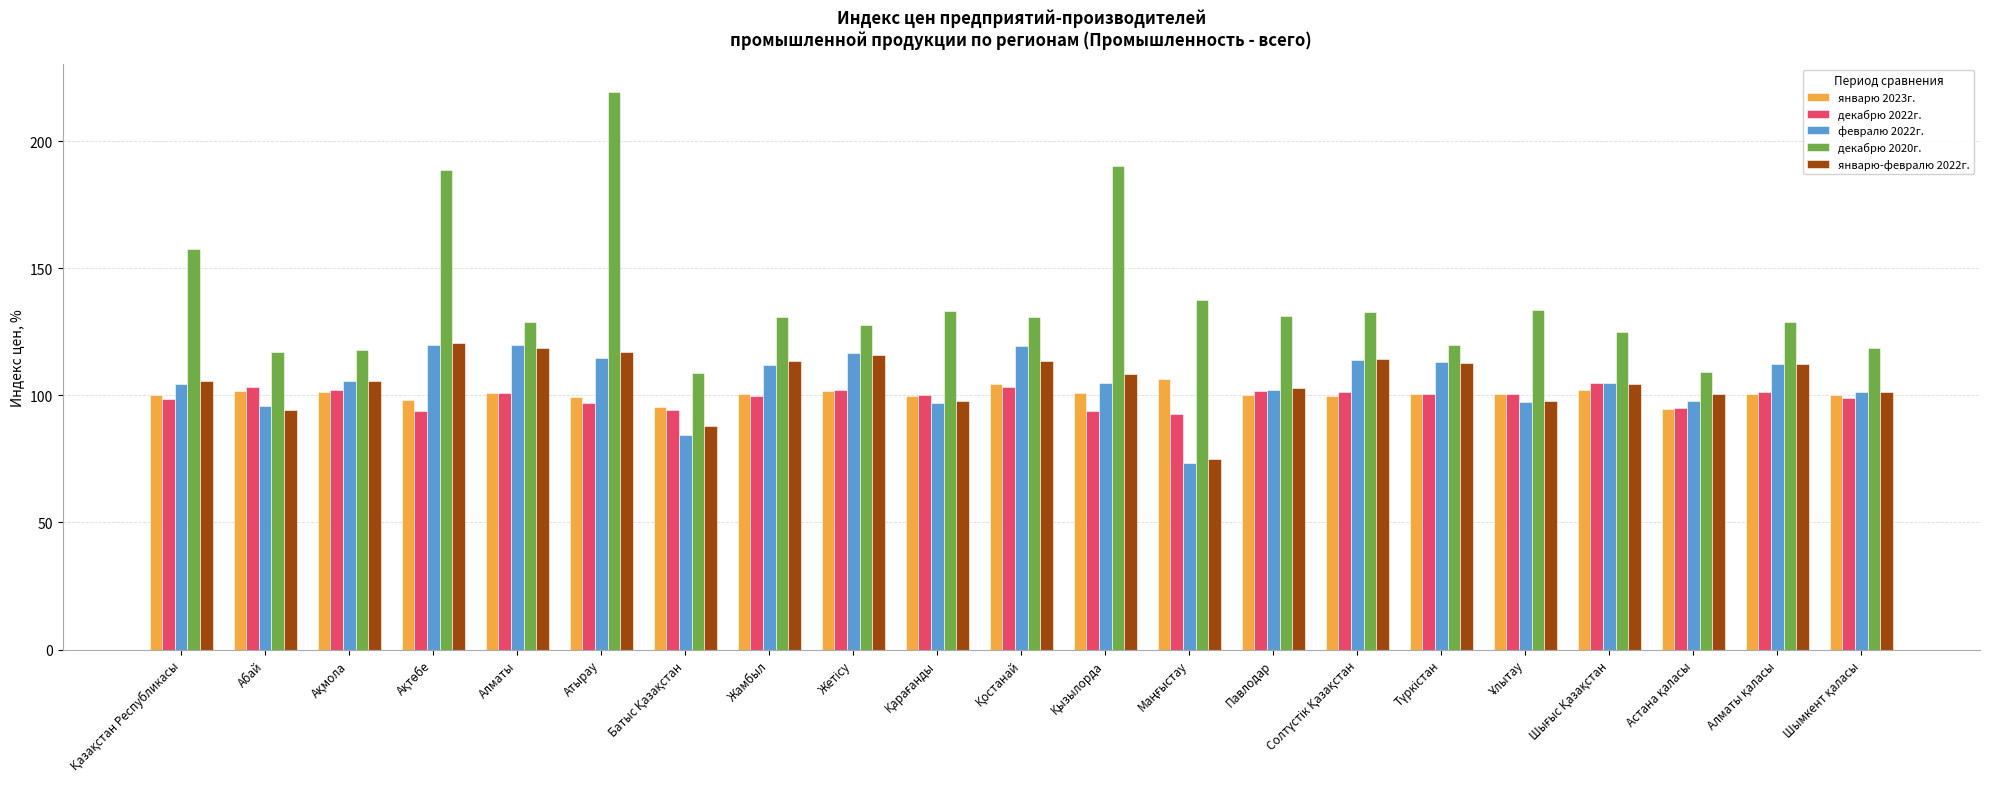

At how many categories does at least one series exceed 90?

21